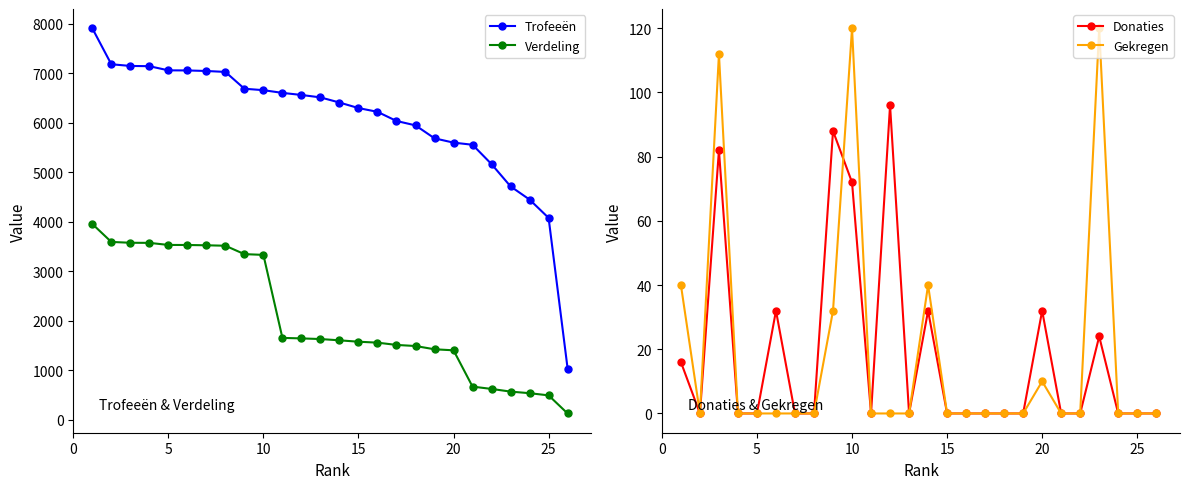

What is the lowest value of the Trofeeën series?

1031